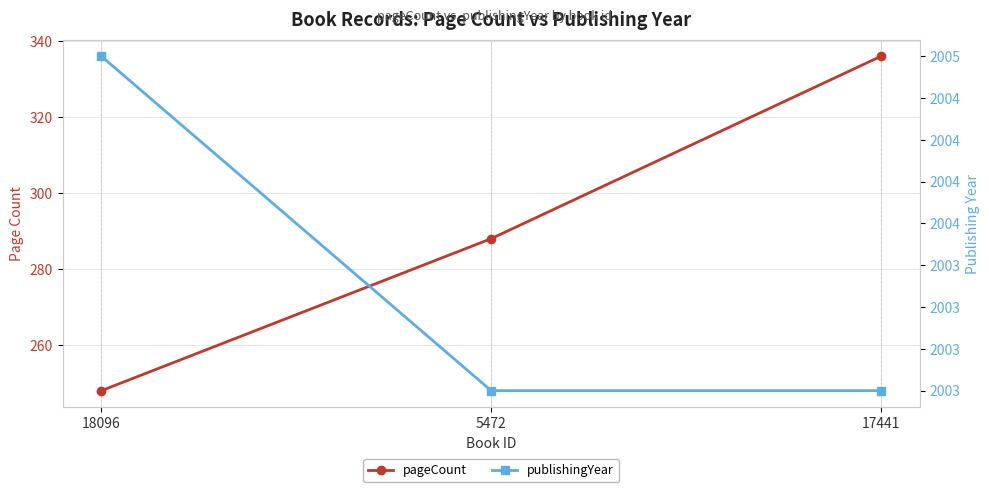

Is it true that pageCount equals 336 at 17441?

True